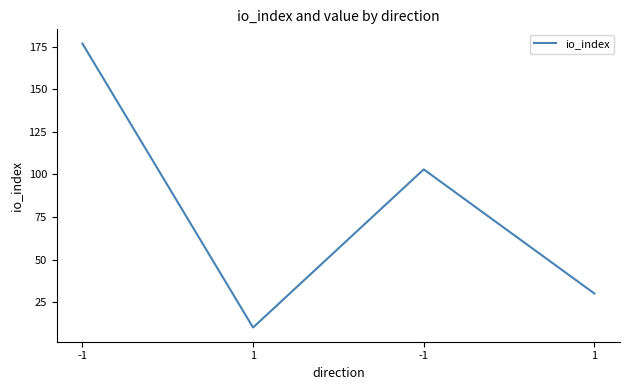

How many interior local valleys (lower than both neighbors) does the data have?

1